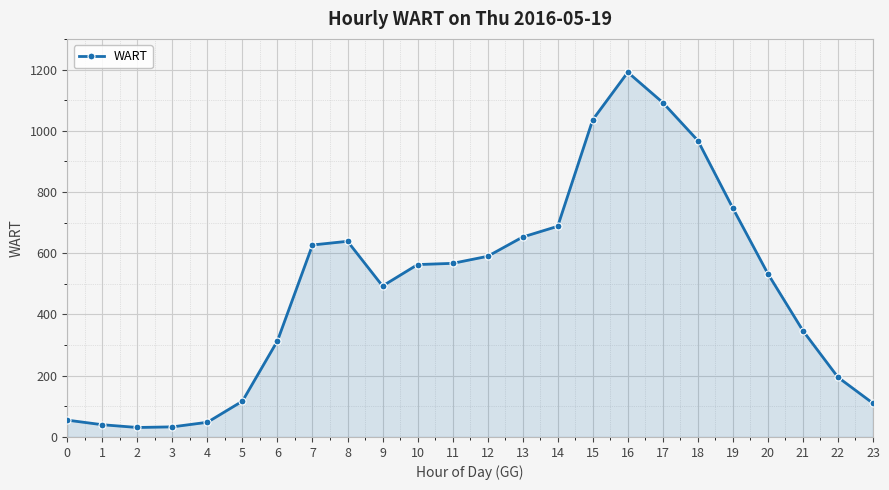

What is the value of the 21st point from the left?

533